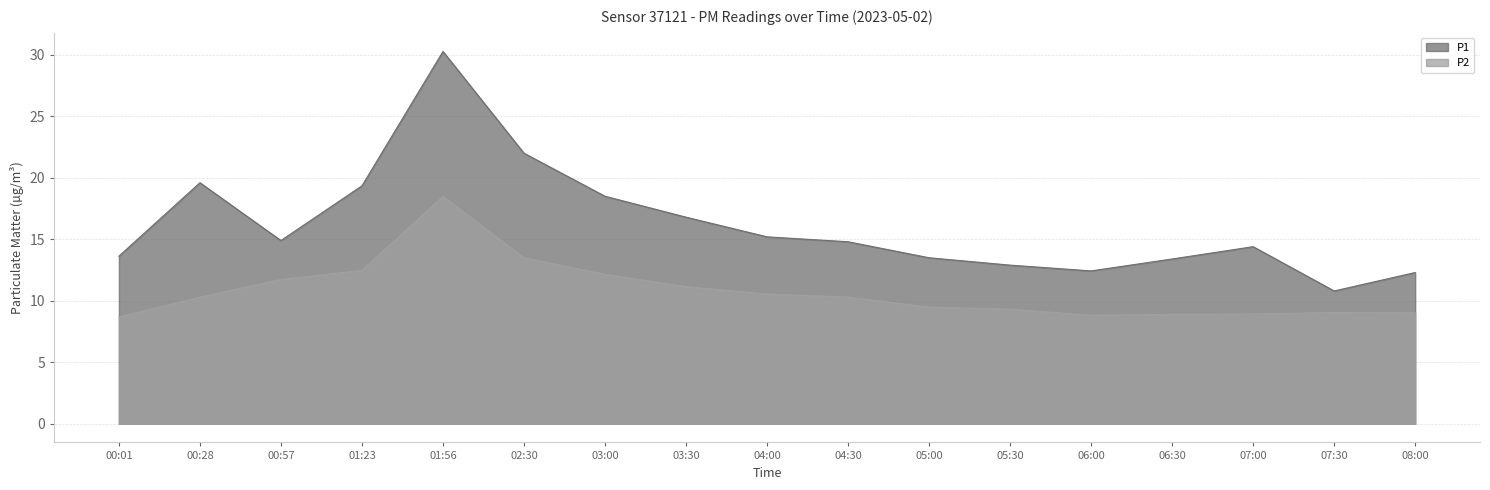

How many distinct data groups are displayed?

2